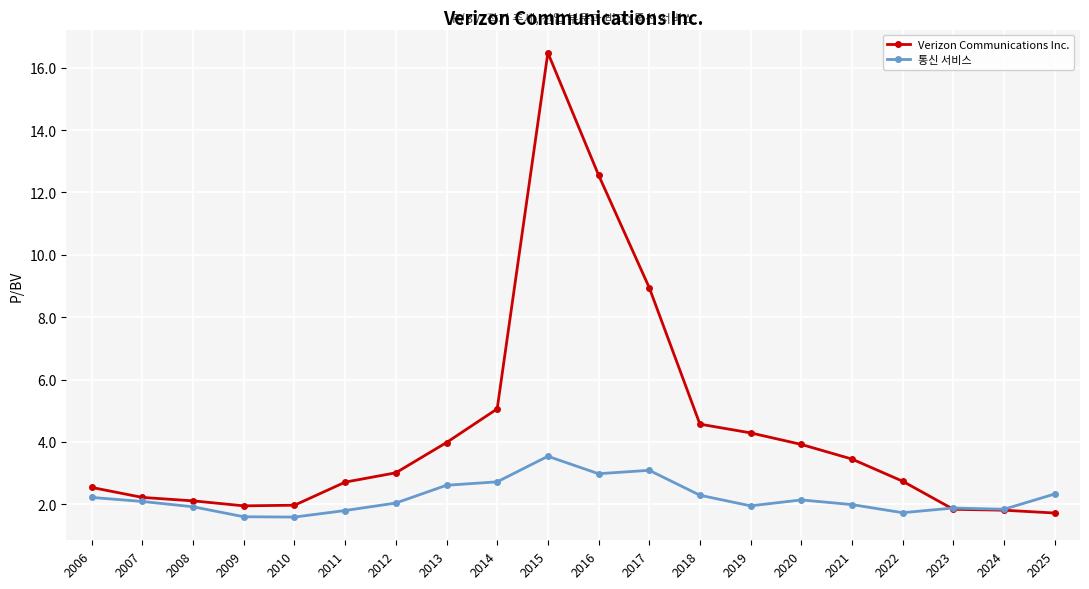

At 2006, list the series in order from smallest to largest.

통신 서비스, Verizon Communications Inc.